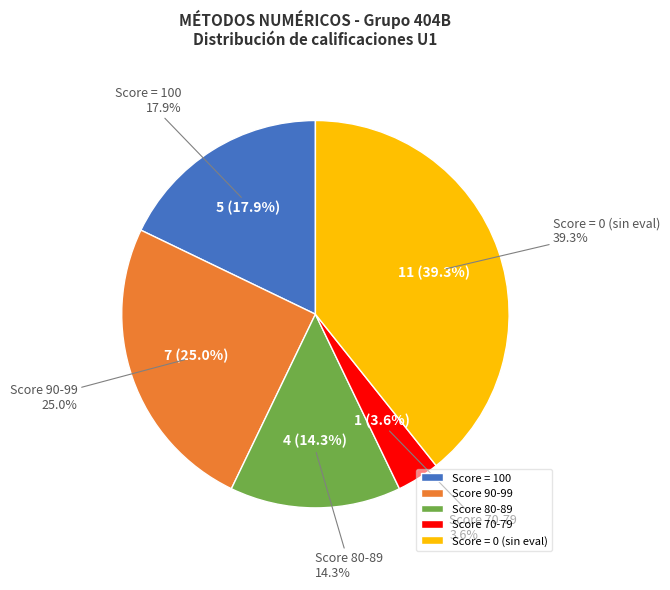

Is it true that Aprobados U2 is 7% of the pie?

False